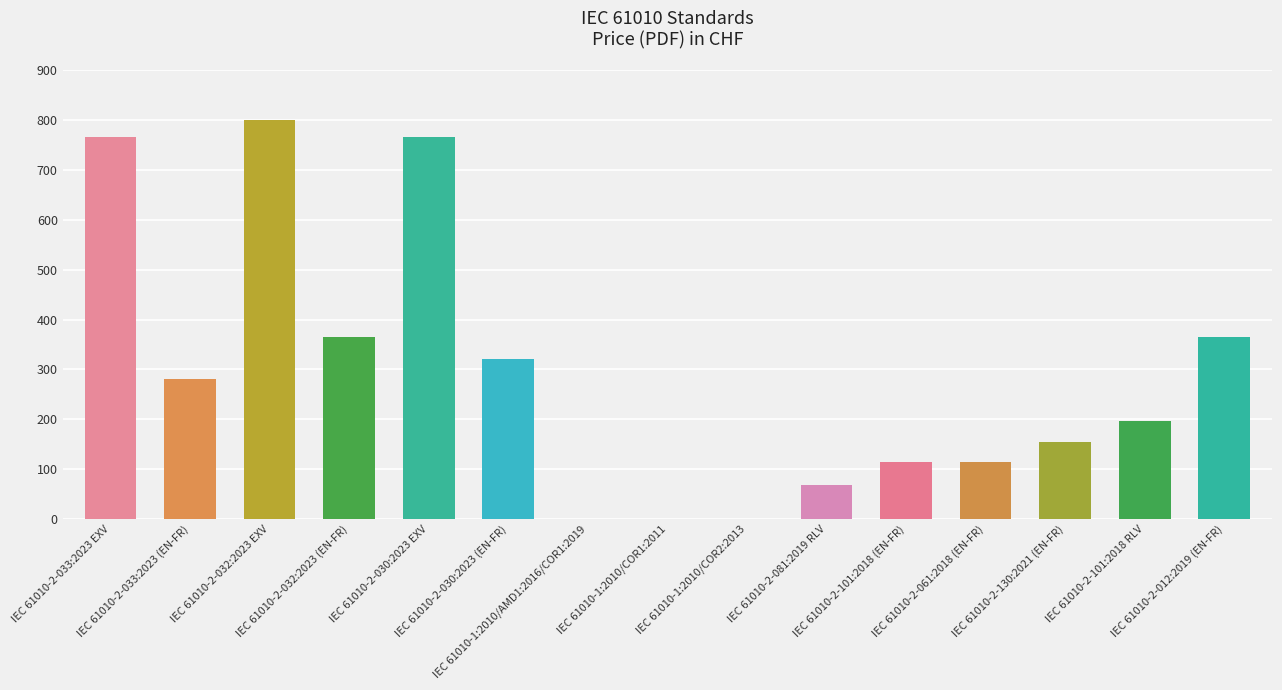

What is the sum of the values at IEC 61010-2-032:2023 (EN-FR) and IEC 61010-2-032:2023 EXV?

1164